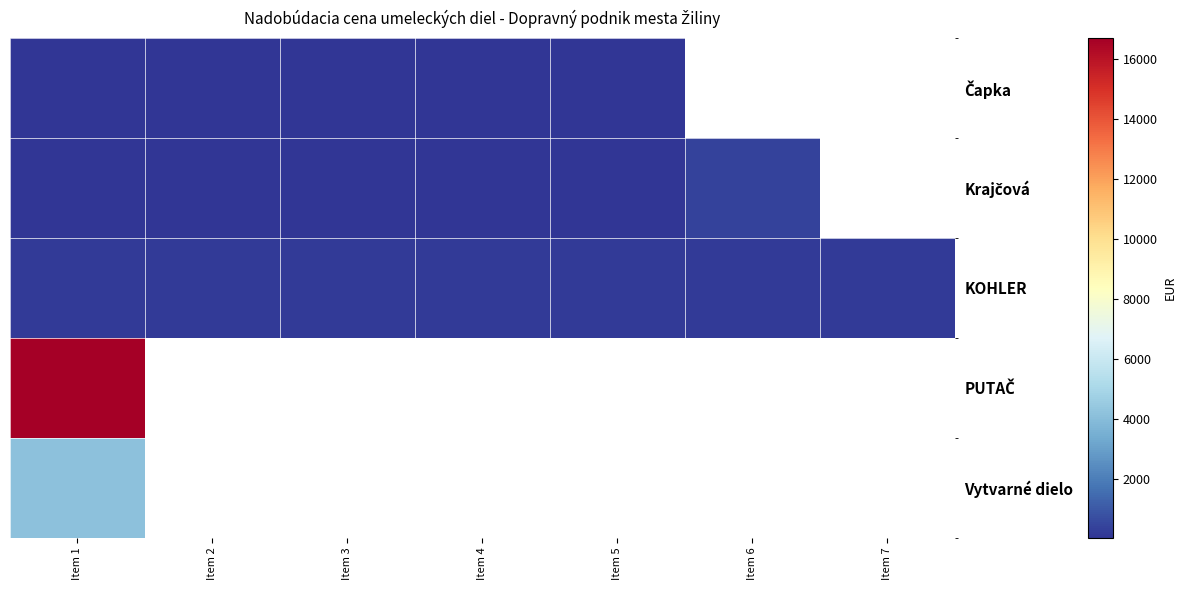

Between Item 1 and Item 4, which series saw the biggest shift?

Čapka